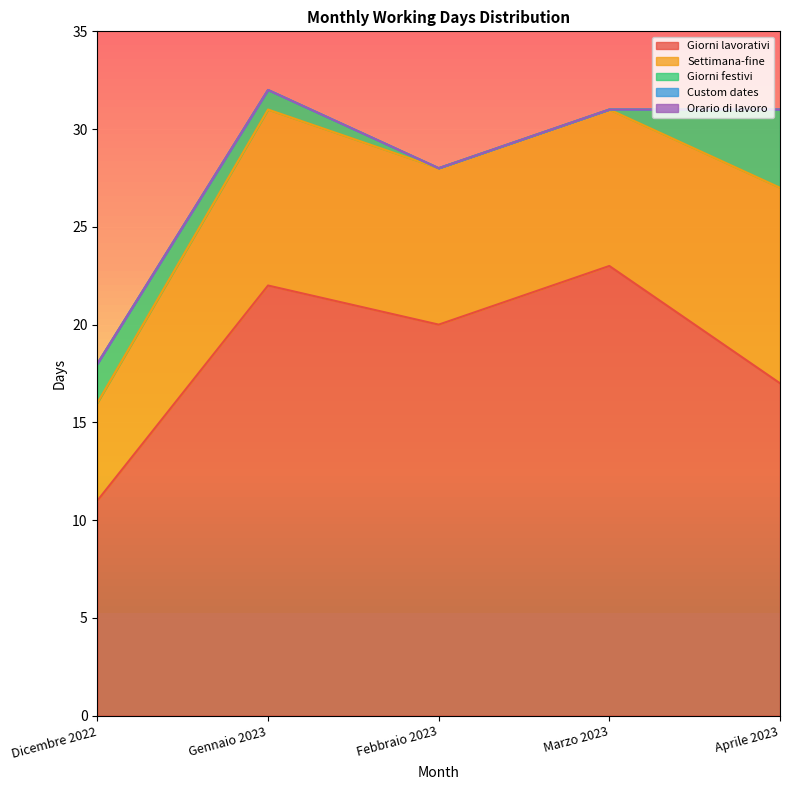

What is the label of the 3rd point from the right?

Febbraio 2023